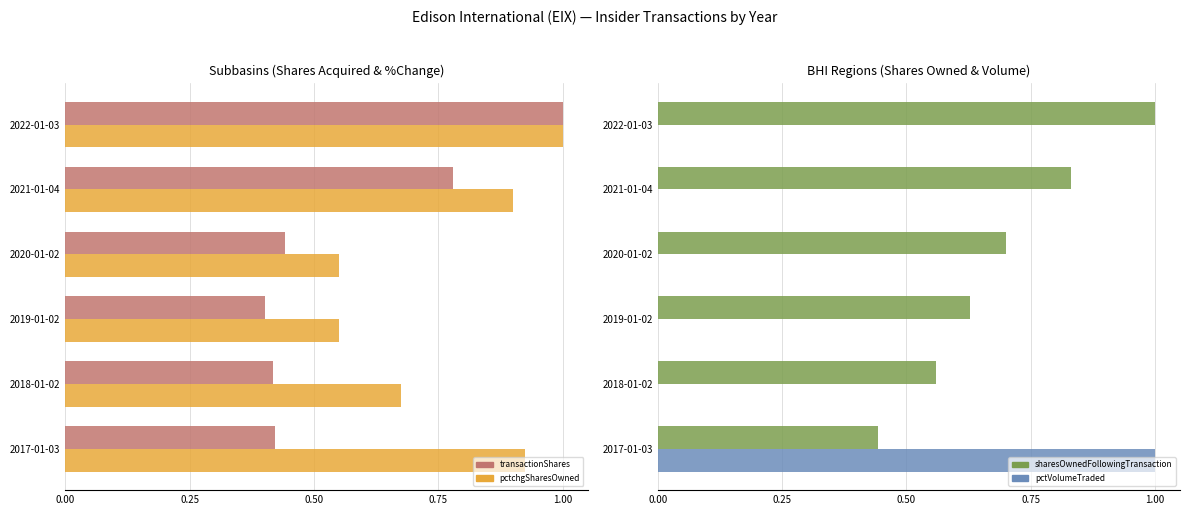

Which series has the largest total across all categories?

pctchgSharesOwned